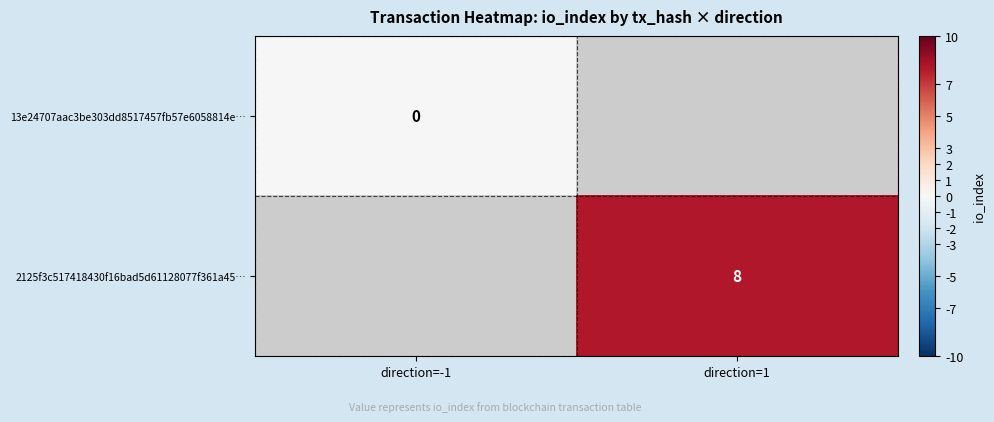

Between direction=-1 and direction=1, which is larger?

direction=1